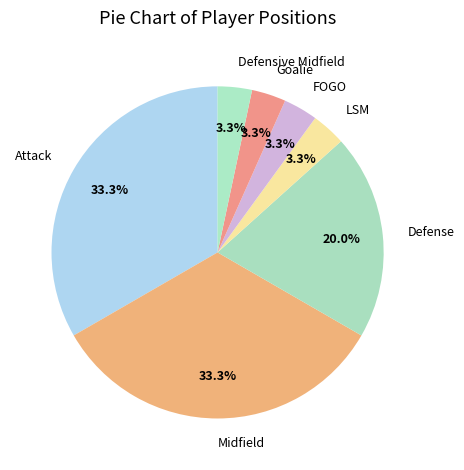

How many slices are in this pie chart?

7